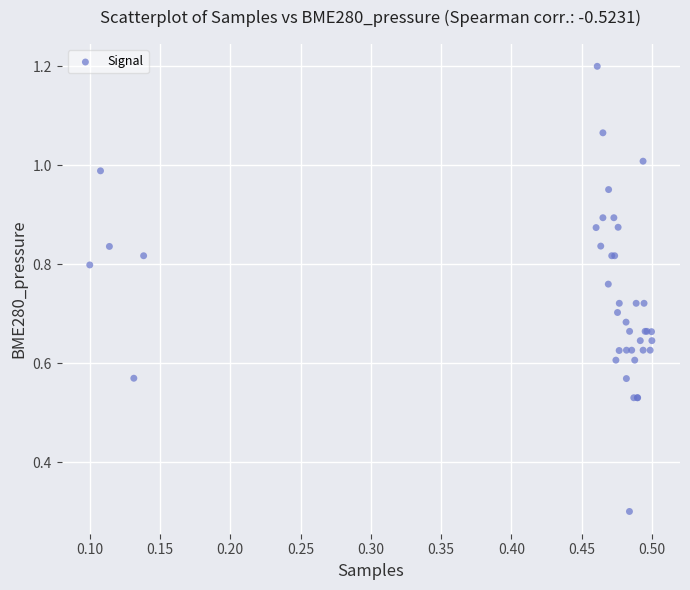

What Y value in the scatter plot is closest to 0?

0.3